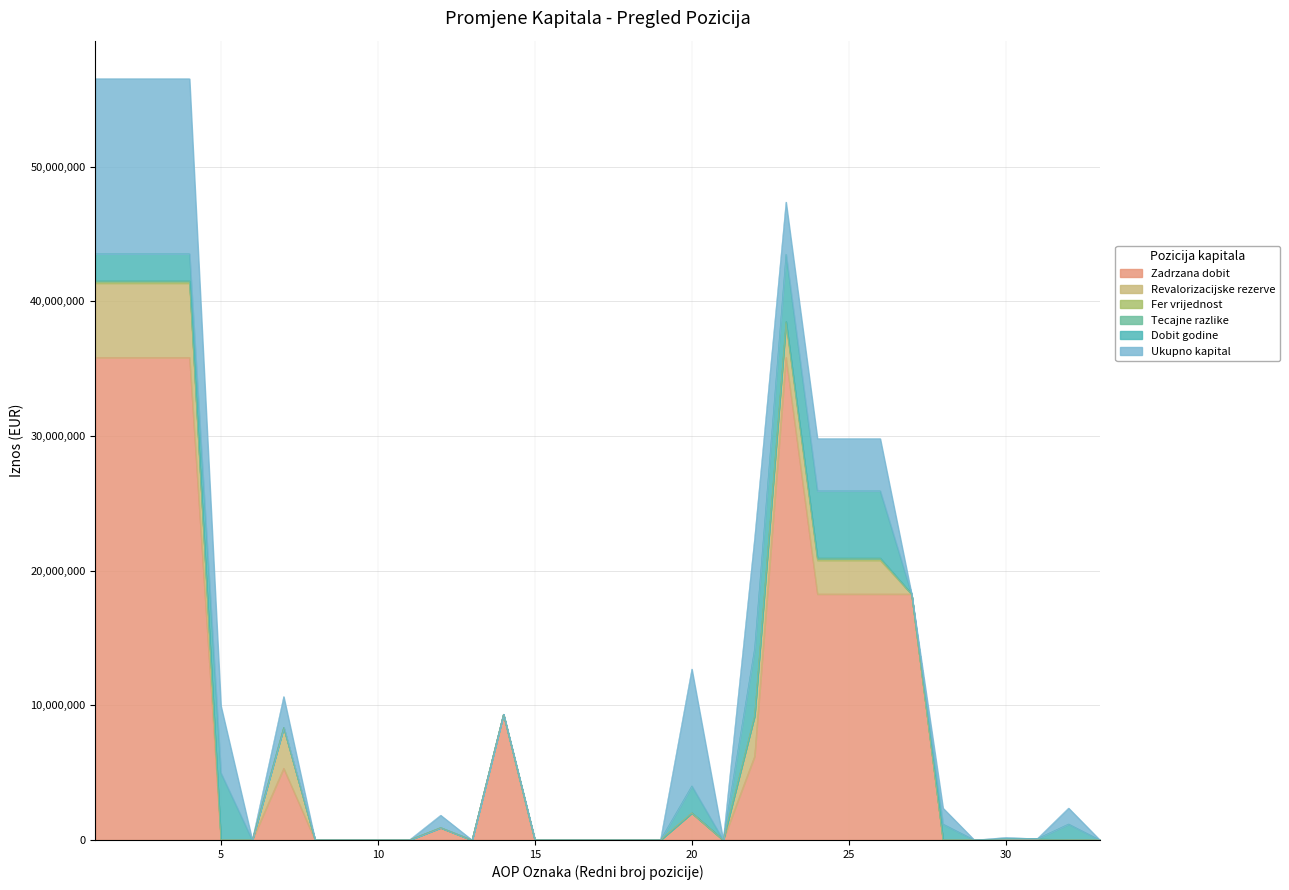

How many lines are shown in the chart?

6